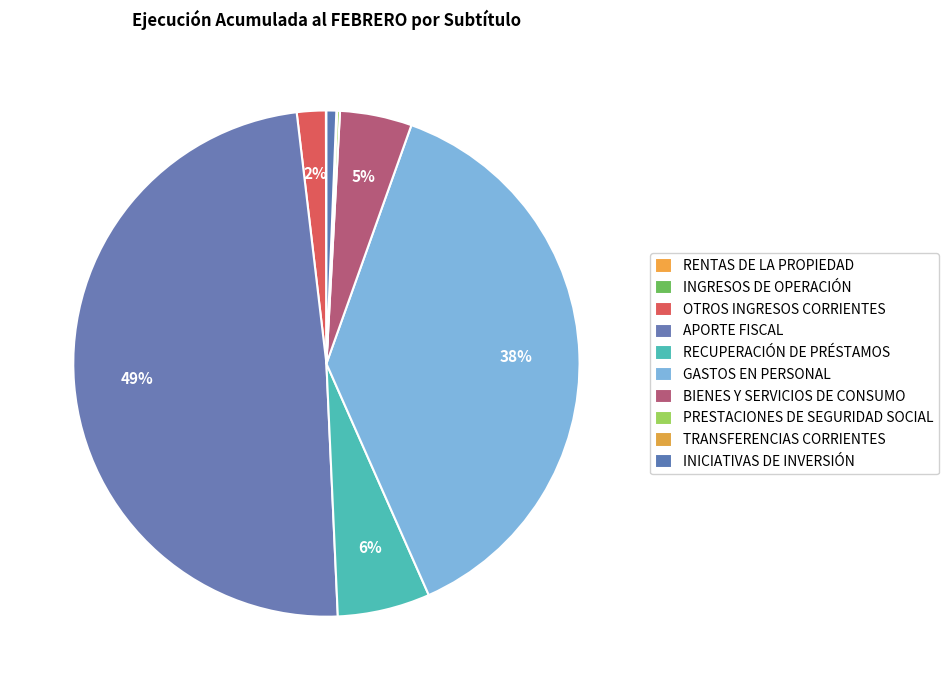

What percentage do BIENES Y SERVICIOS DE CONSUMO and OTROS INGRESOS CORRIENTES together represent?

6.4%